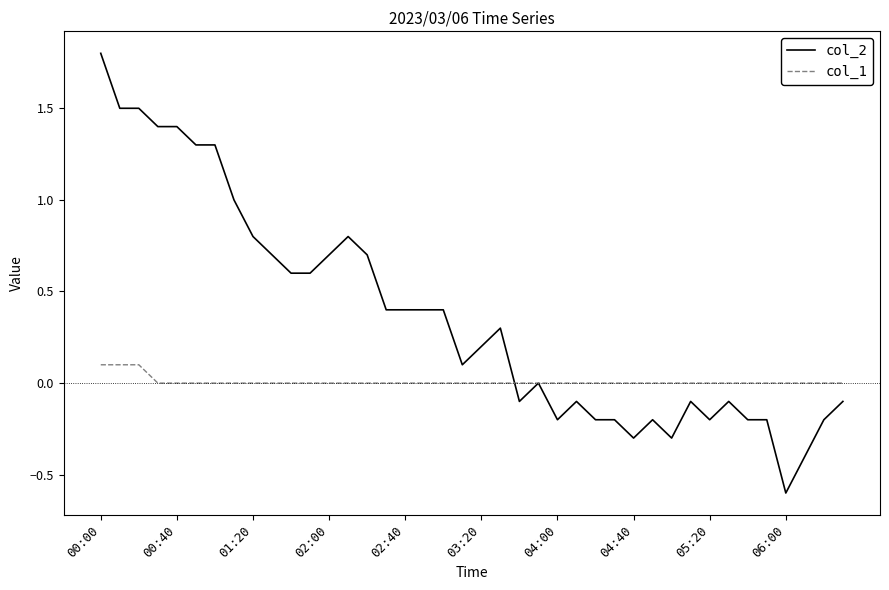

Rank the series by their maximum value, from lowest to highest.

col_1, col_2